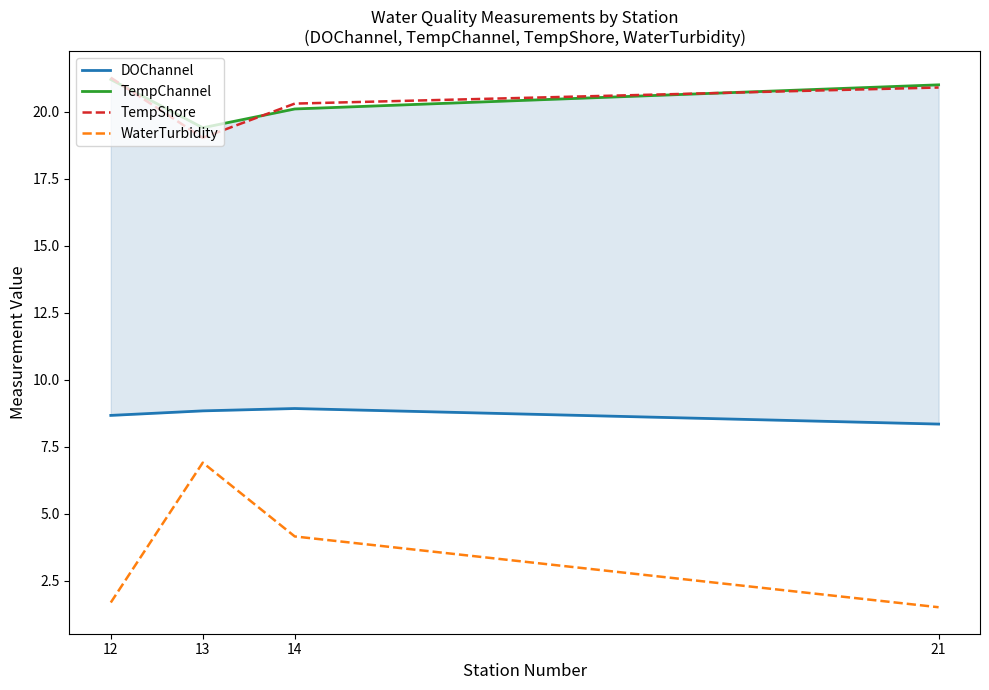

What is the difference between the highest and lowest values at 21?

19.5